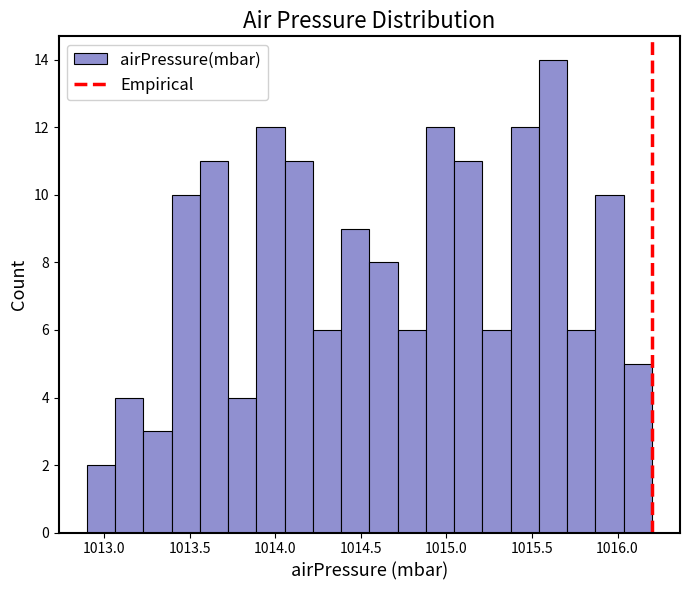

Read against the x-axis, roughly where is the centre of the tallest bar?

1015.60